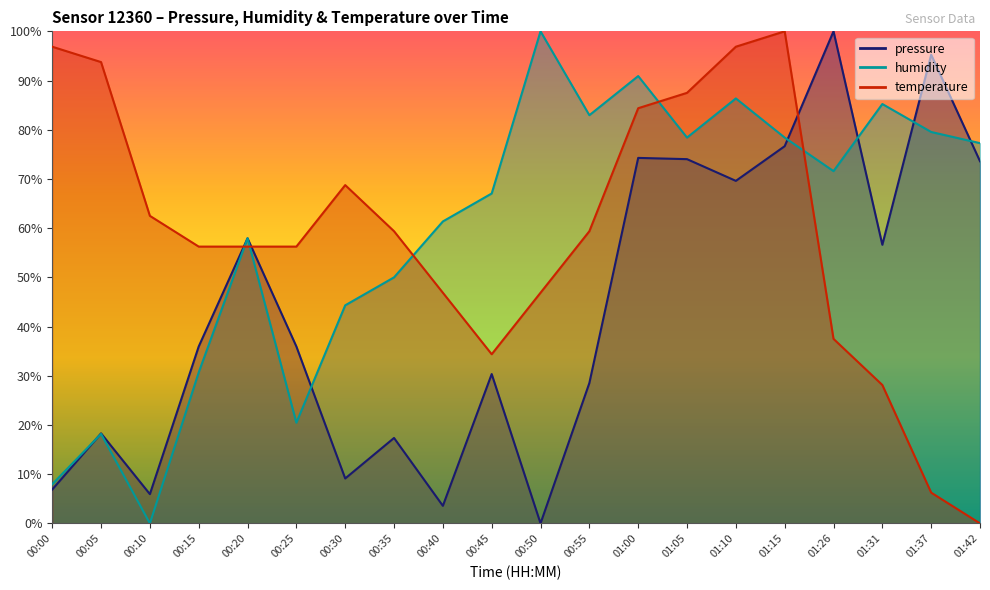

List the series in order of their peak value, highest first.

pressure, humidity, temperature